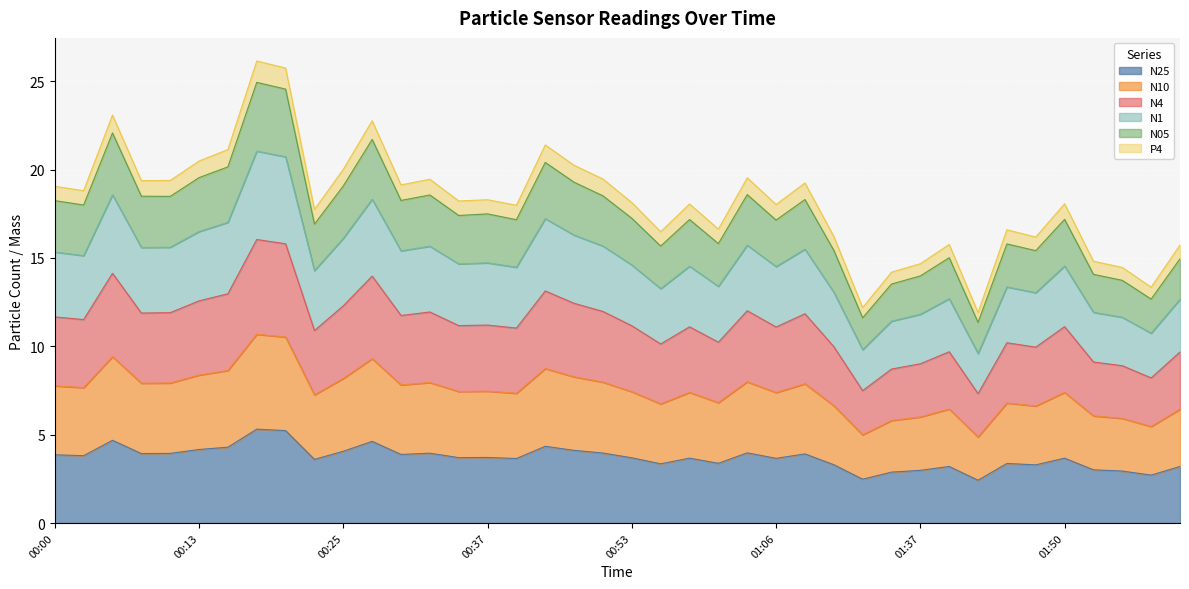

The value of N1 at 01:17 is 20.6. True or false?

False